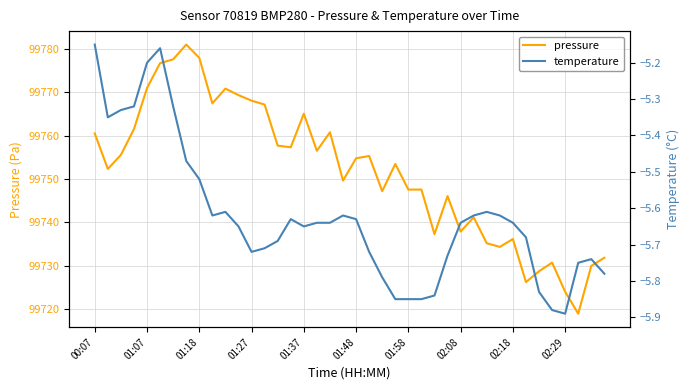

Rank the series by their average value, from highest to lowest.

pressure, temperature